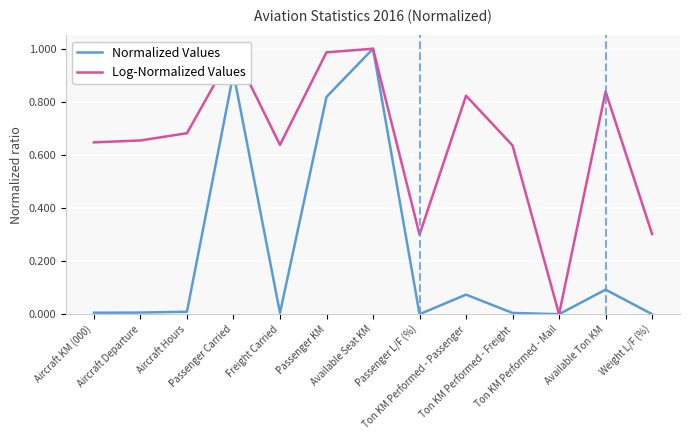

What is the average value of the Normalized Values series?

0.2